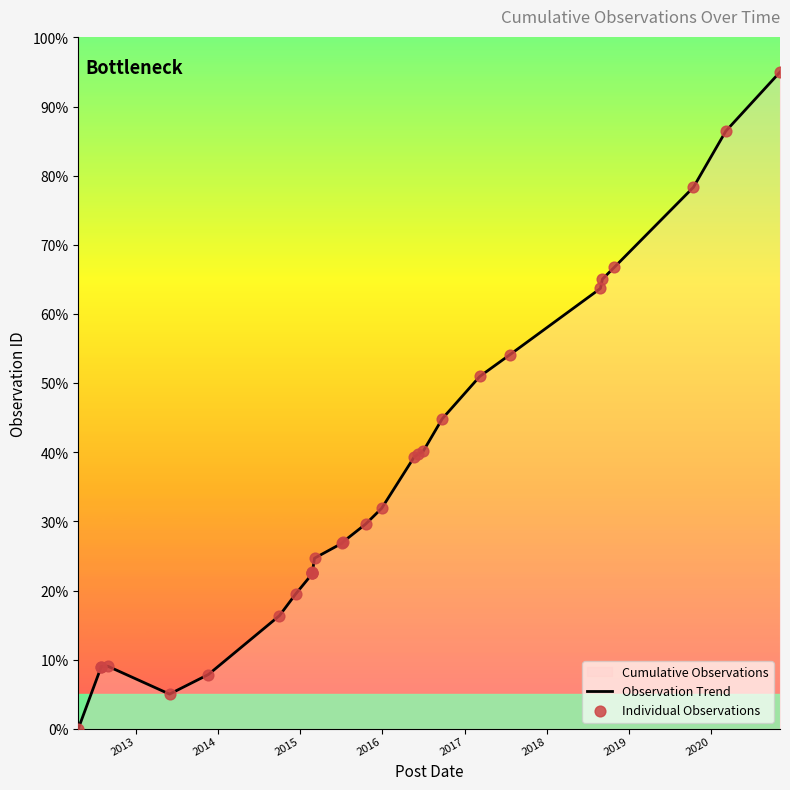

At how many categories does at least one series exceed 55?

6